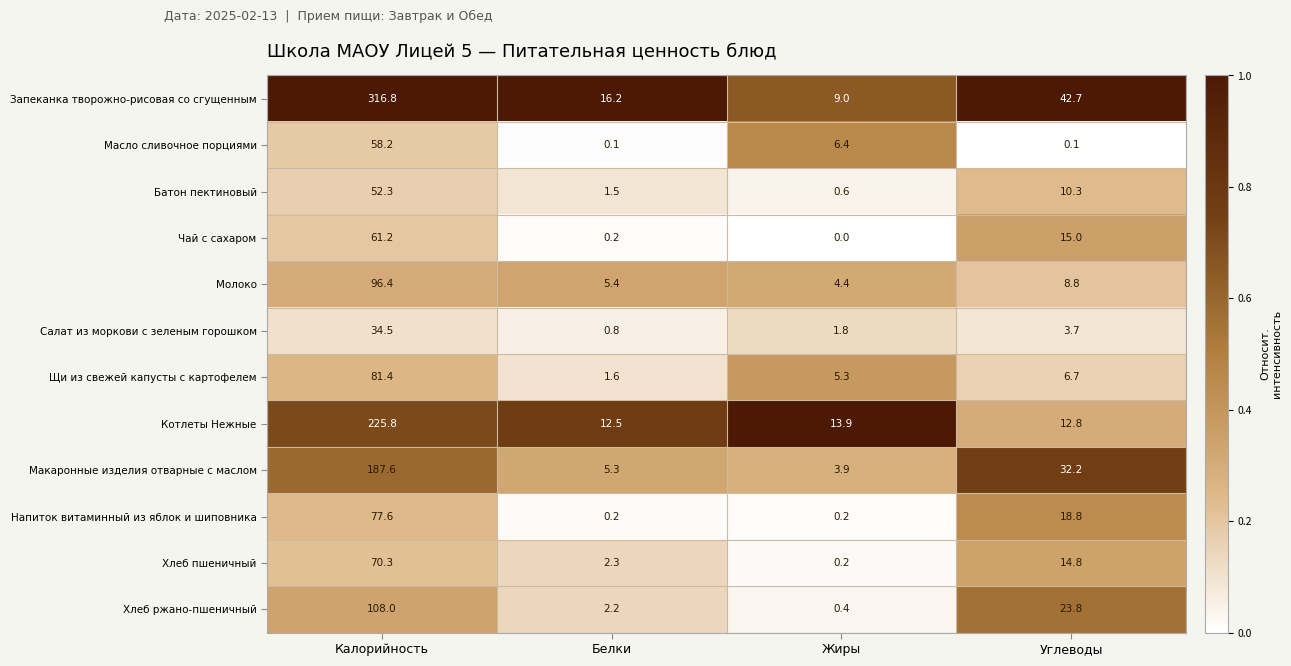

Where does the Чай с сахаром series first go above 15?

Калорийность